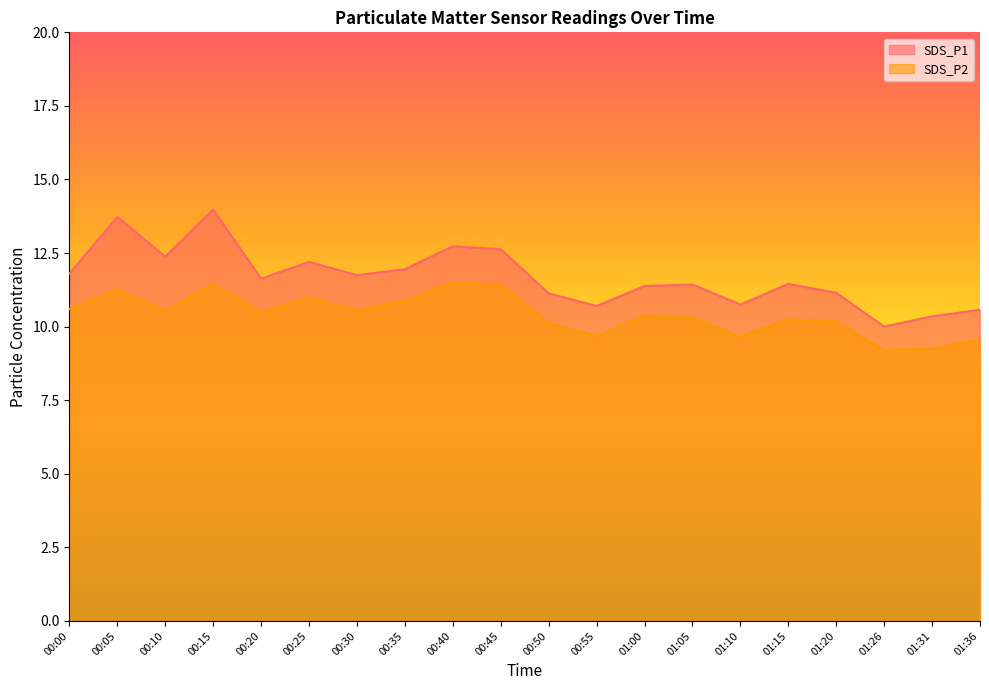

Where does the SDS_P1 series first go above 11?

00:00